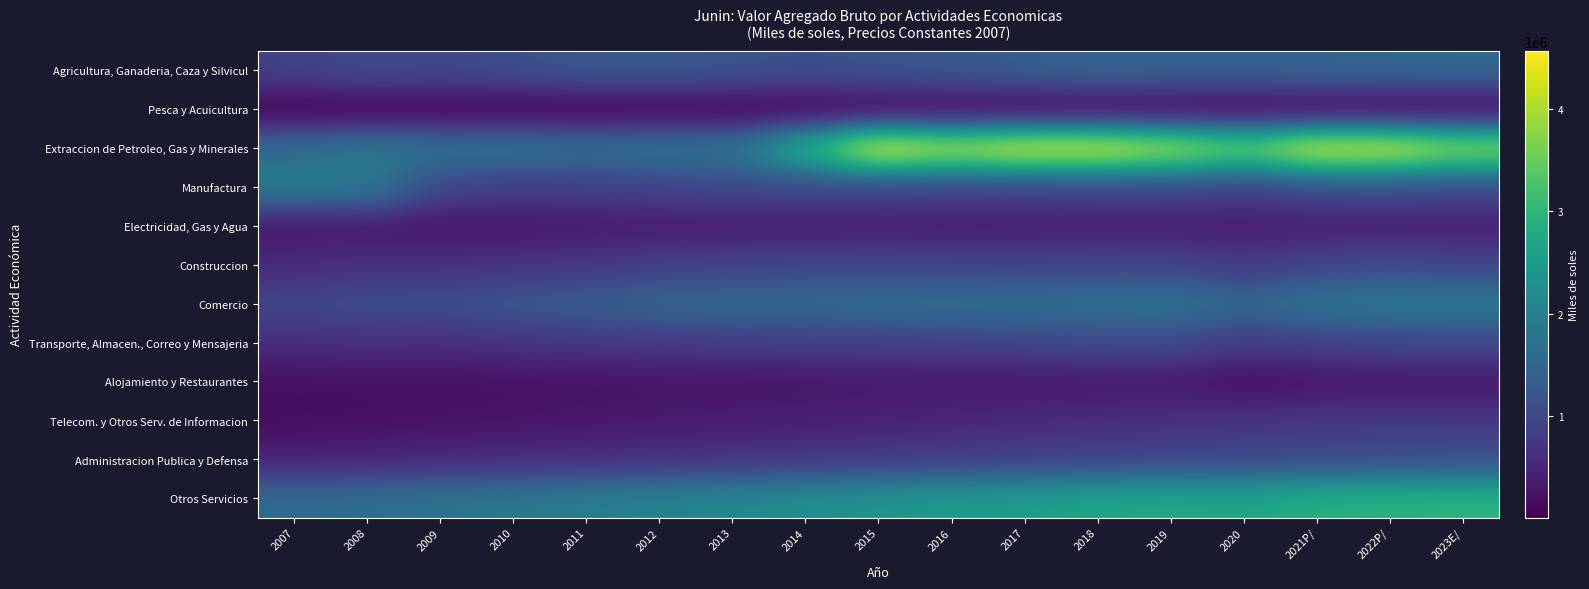

Rank the series by their maximum value, from highest to lowest.

Extraccion de Petroleo, Gas y Minerales, Otros Servicios, Manufactura, Comercio, Agricultura, Ganaderia, Caza y Silvicul, Administracion Publica y Defensa, Construccion, Transporte, Almacen., Correo y Mensajeria, Telecom. y Otros Serv. de Informacion, Electricidad, Gas y Agua, Alojamiento y Restaurantes, Pesca y Acuicultura